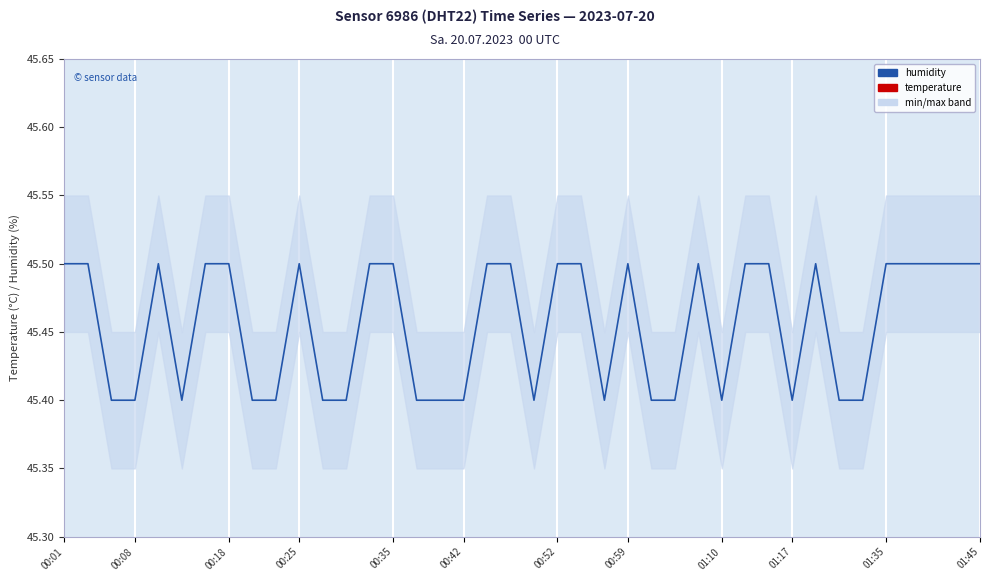

What is the difference between the second highest and second lowest values in the humidity series?

0.1